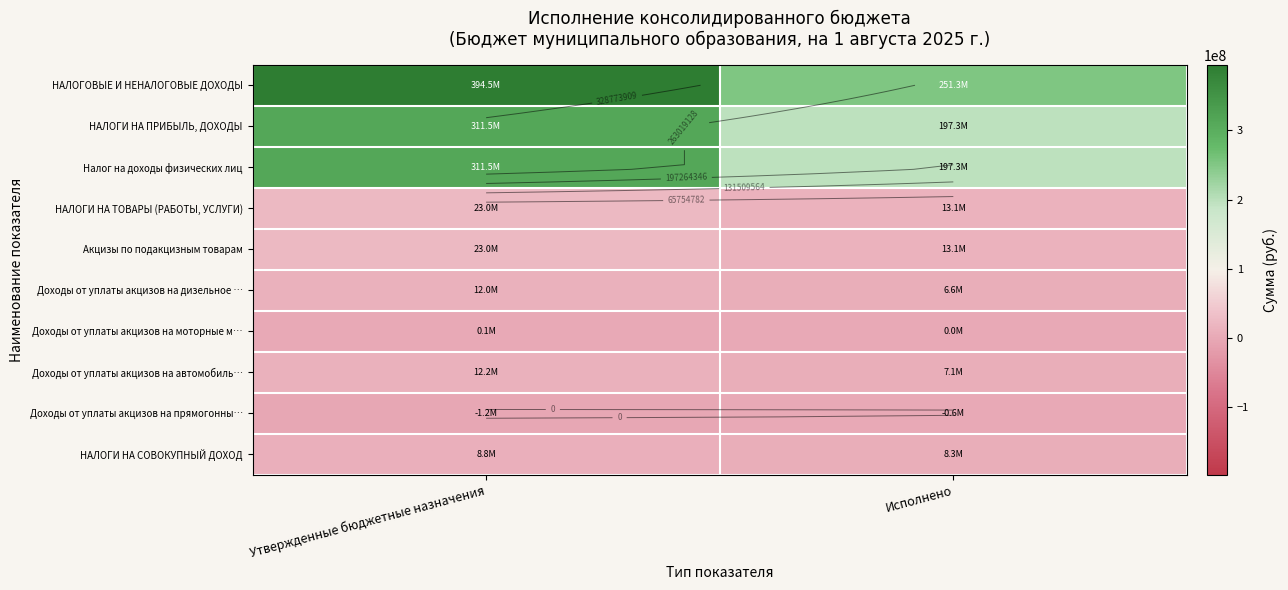

What is the approximate value of НАЛОГИ НА ПРИБЫЛЬ, ДОХОДЫ at Исполнено?

197320756.0